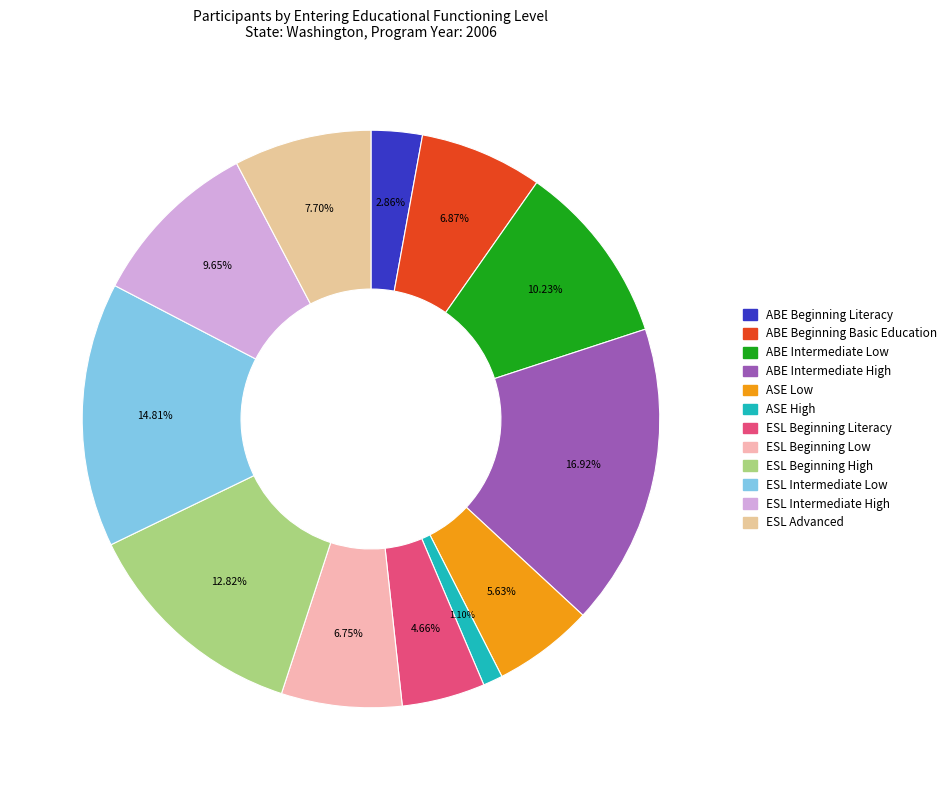

Which category has the biggest portion of the pie?

ABE Intermediate High